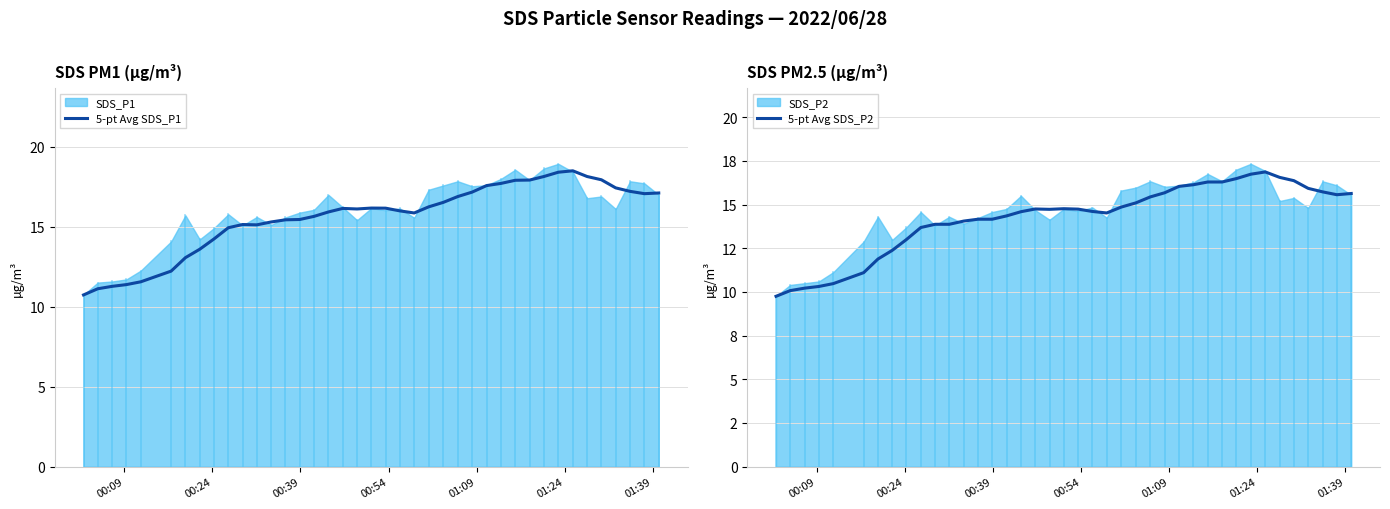

How many values in the 5-pt Avg SDS_P2 series exceed 14?

28